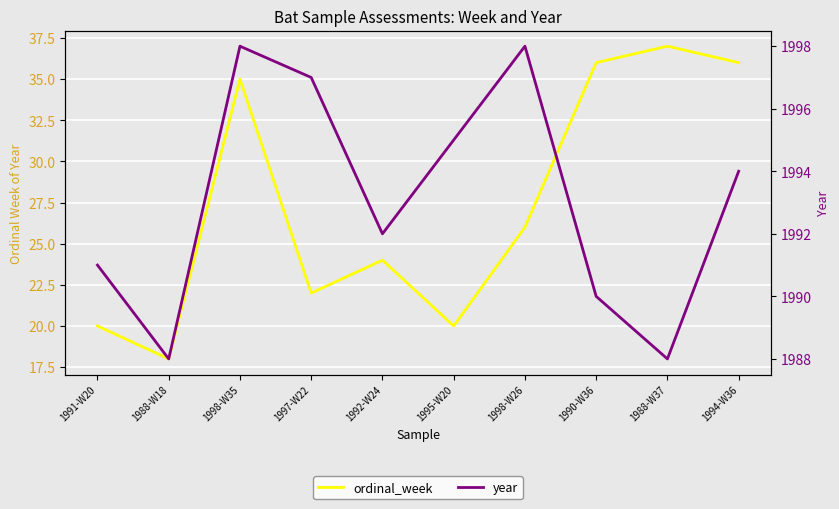

The ordinal_week series shows 15 at 1997-W22. True or false?

False